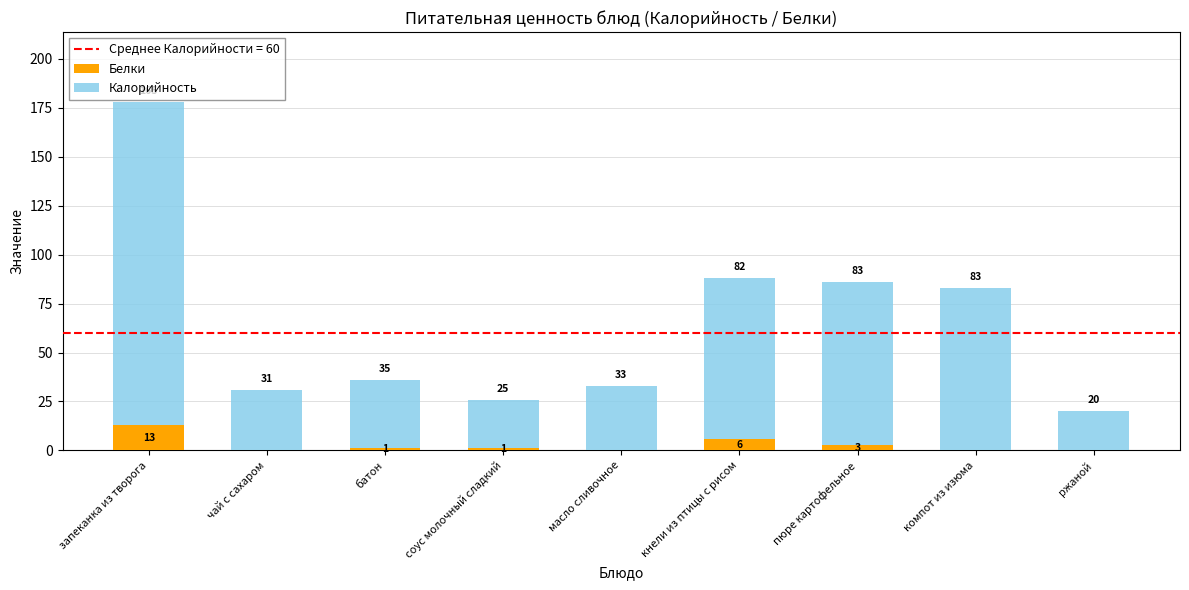

What is the total value across all series at батон?

36